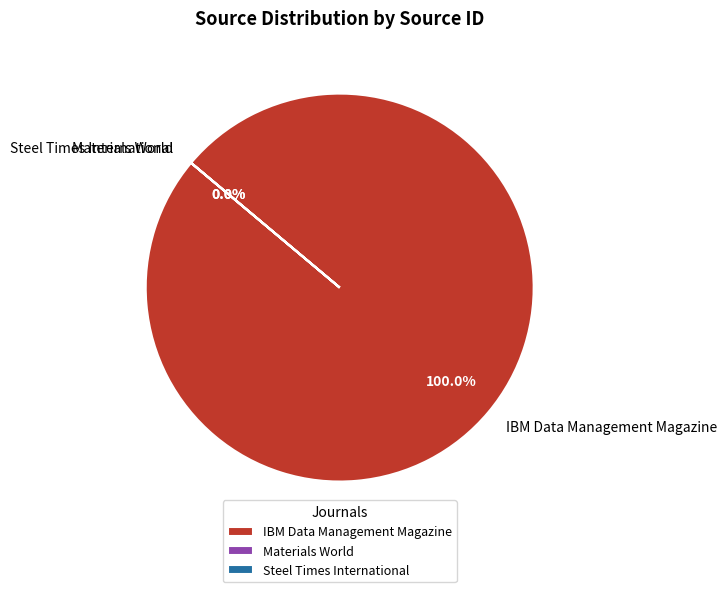

What percentage is NOT represented by Materials World?

100.0%